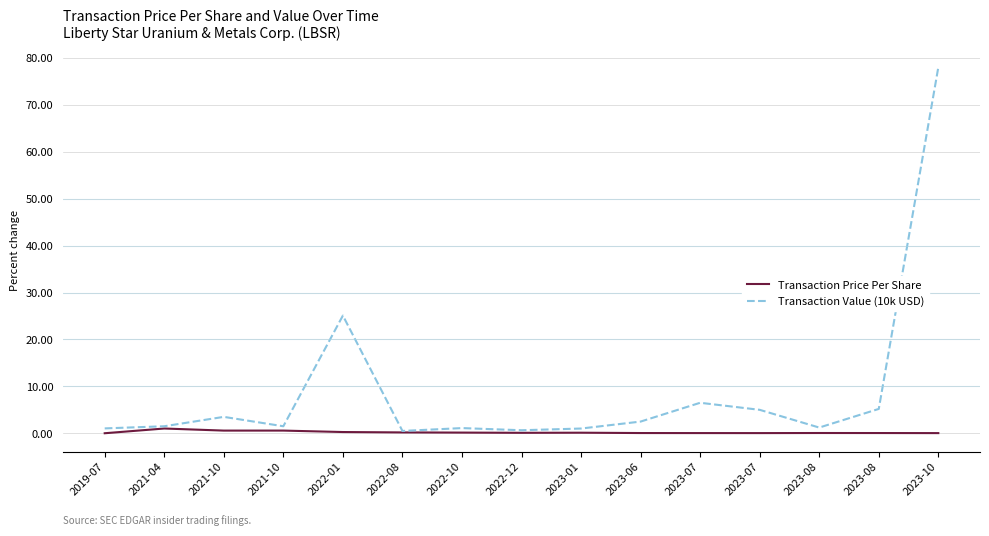

How many categories are shown in the chart?

15